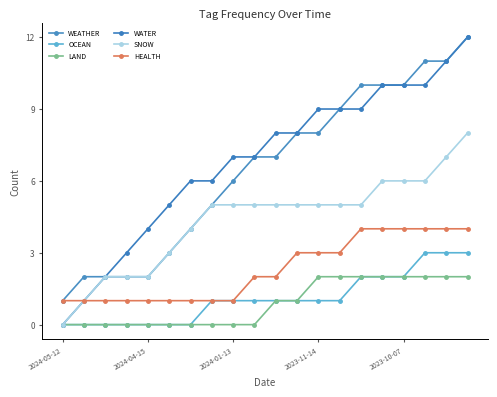

Reading left to right, extract all data points from this chart.

WEATHER: 1	2	2	2	2	3	4	5	6	7	7	8	8	9	10	10	10	11	11	12
OCEAN: 0	0	0	0	0	0	0	1	1	1	1	1	1	1	2	2	2	3	3	3
LAND: 0	0	0	0	0	0	0	0	0	0	1	1	2	2	2	2	2	2	2	2
WATER: 0	1	2	3	4	5	6	6	7	7	8	8	9	9	9	10	10	10	11	12
SNOW: 0	1	2	2	2	3	4	5	5	5	5	5	5	5	5	6	6	6	7	8
HEALTH: 1	1	1	1	1	1	1	1	1	2	2	3	3	3	4	4	4	4	4	4